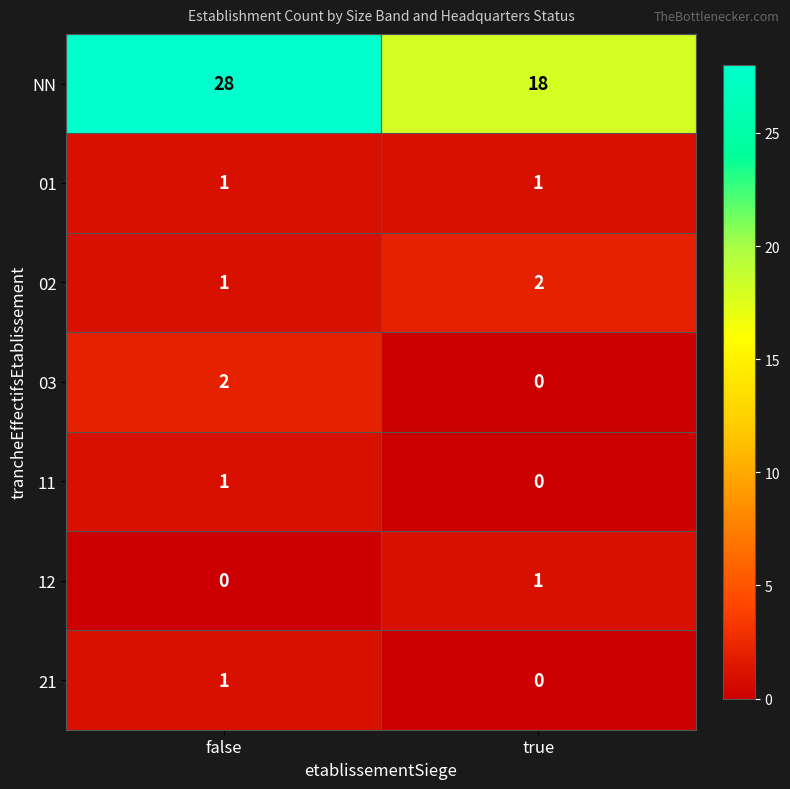

True or false: 01 has a value of 1 at true.

True